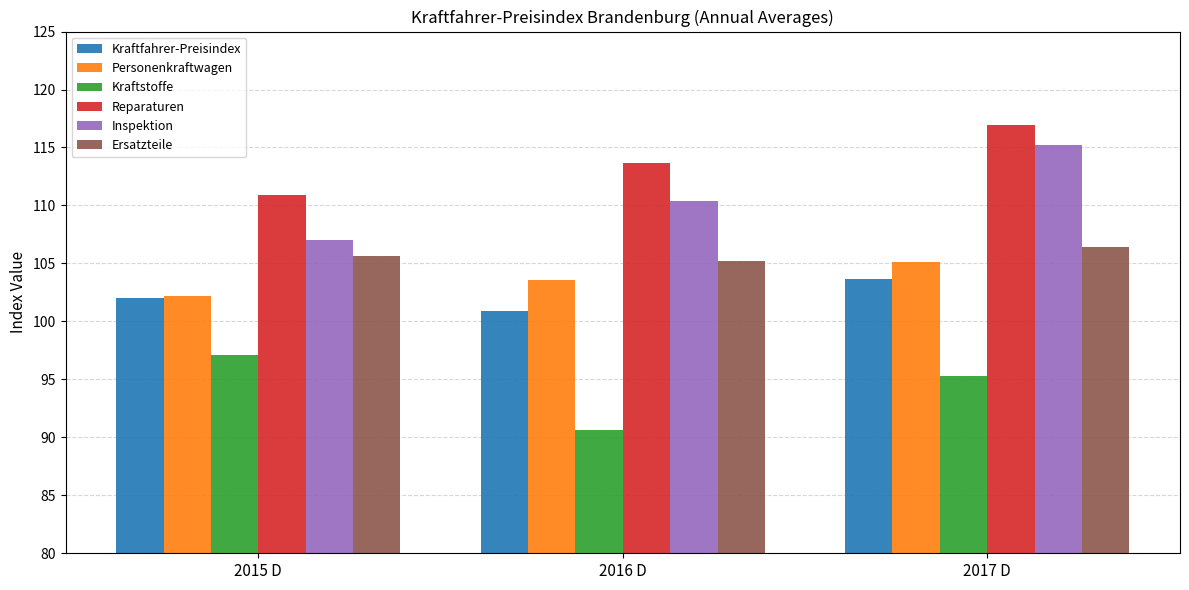

What is the lowest value of the Kraftstoffe series?

90.6